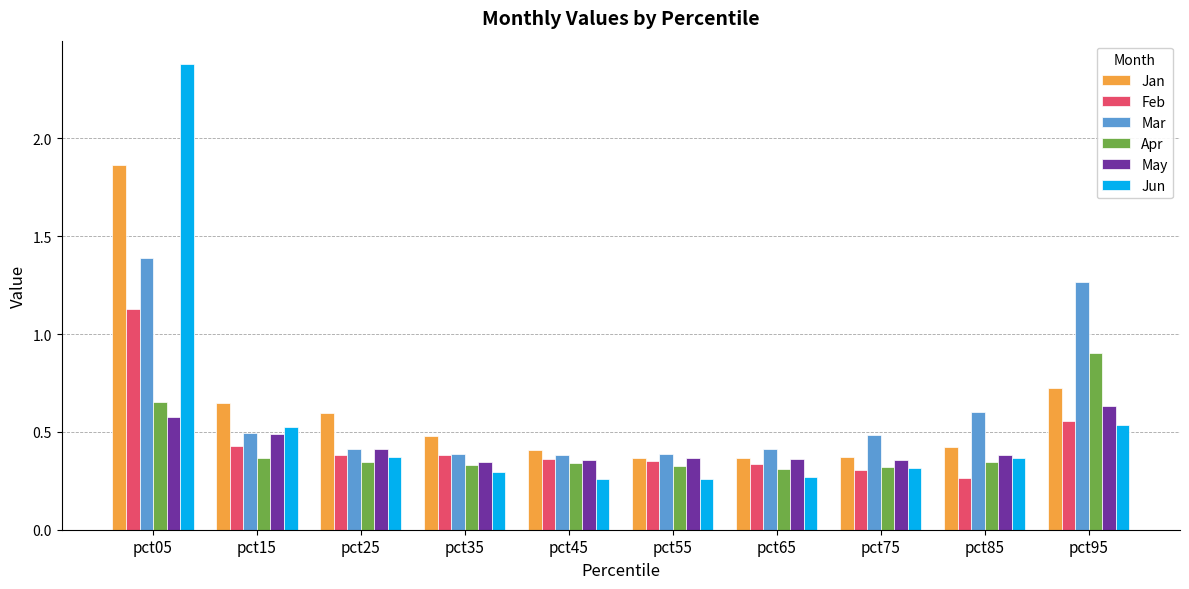

List the series in order of their peak value, lowest first.

May, Apr, Feb, Mar, Jan, Jun